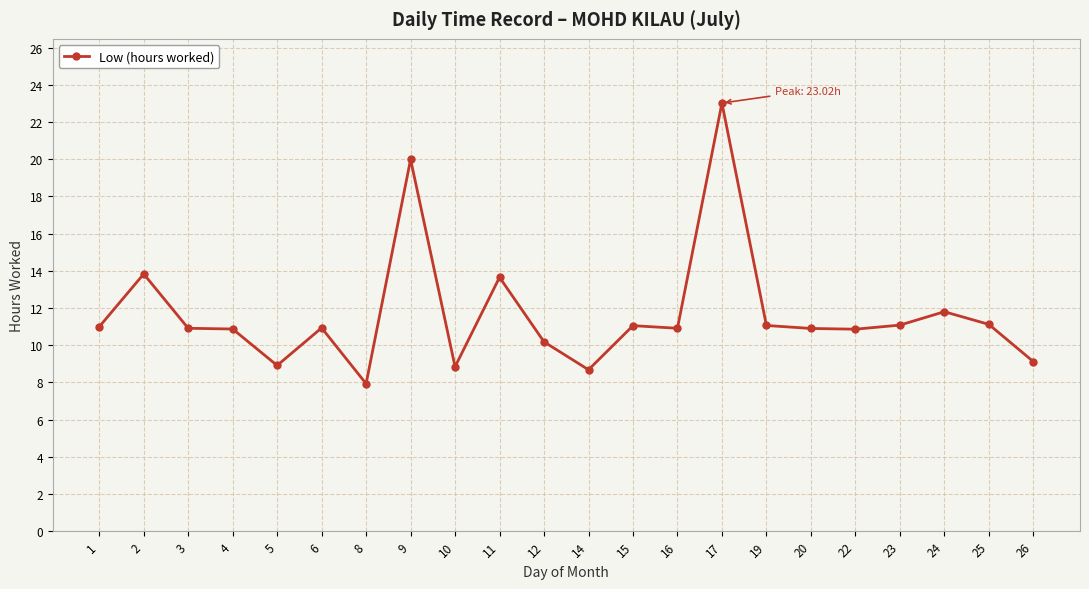

At which label does the data first exceed 10?

1